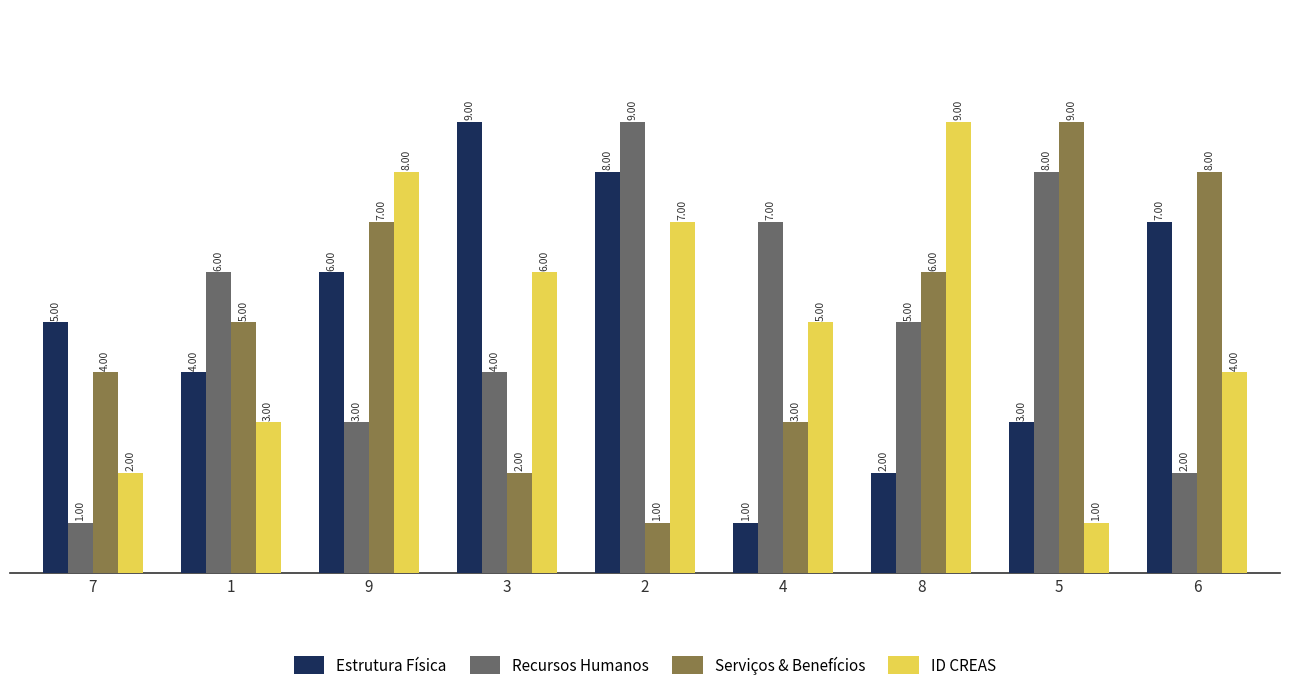

Reading right to left, list all the values displayed in this chart.

Estrutura Física: 7	3	2	1	8	9	6	4	5
Recursos Humanos: 2	8	5	7	9	4	3	6	1
Serviços & Benefícios: 8	9	6	3	1	2	7	5	4
ID CREAS: 4	1	9	5	7	6	8	3	2